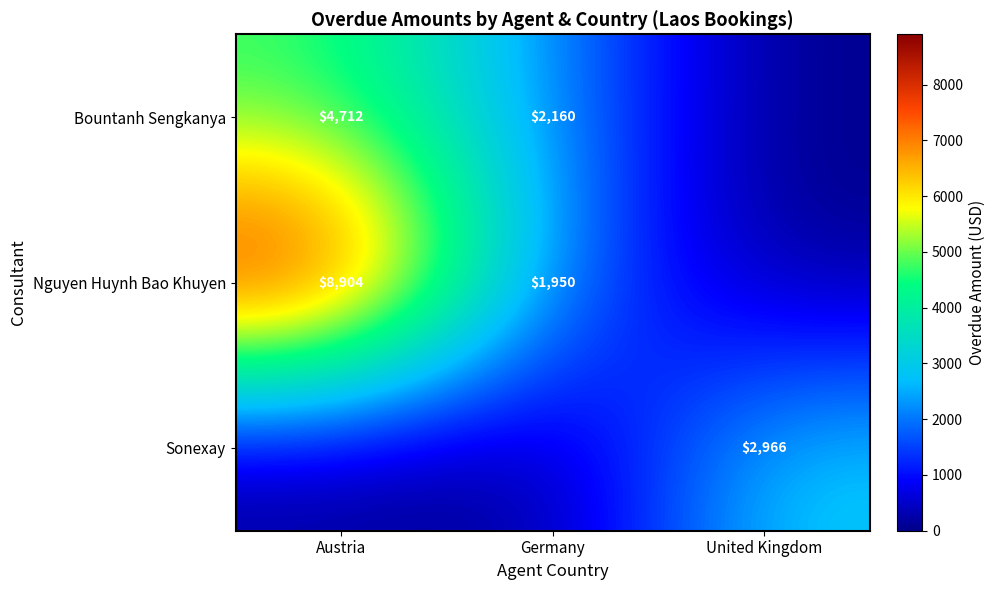

The value of Nguyen Huynh Bao Khuyen at Germany is 713. True or false?

False